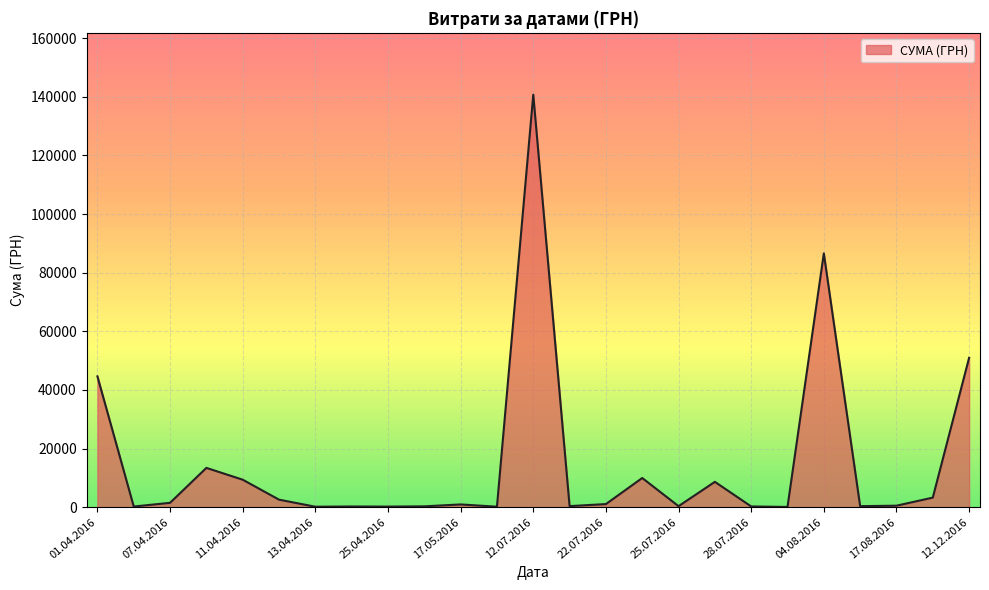

What is the maximum value shown in the chart?

140706.2